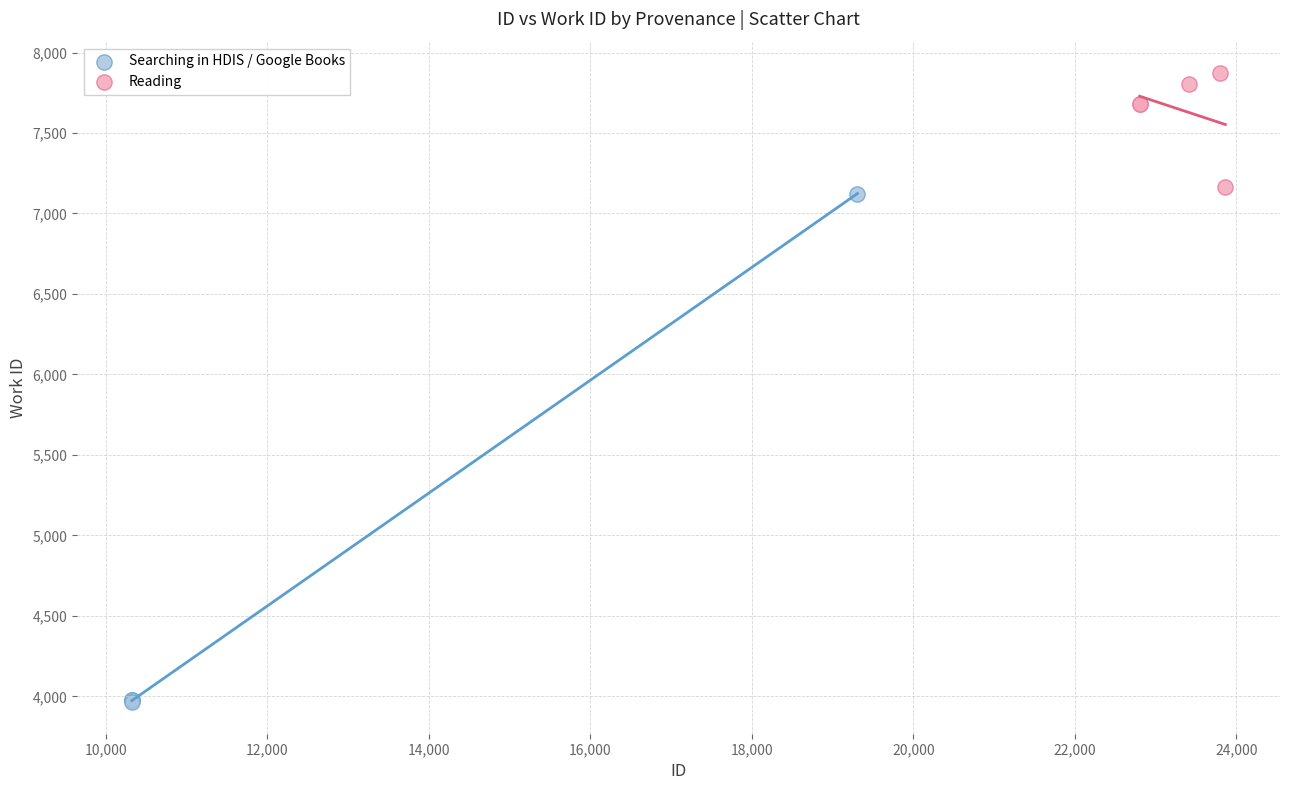

What are all the series names shown in the legend?

Searching in HDIS / Google Books, Reading